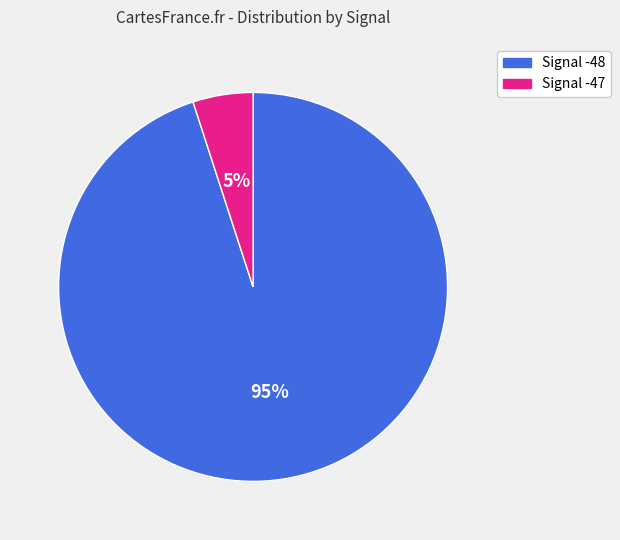

Which has a higher value, Signal -48 or Signal -47?

Signal -48